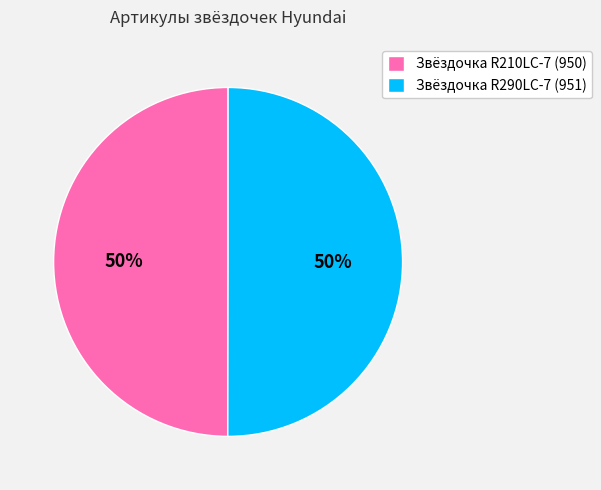

Is it true that Звёздочка R290LC-7 (951) is 43% of the pie?

False